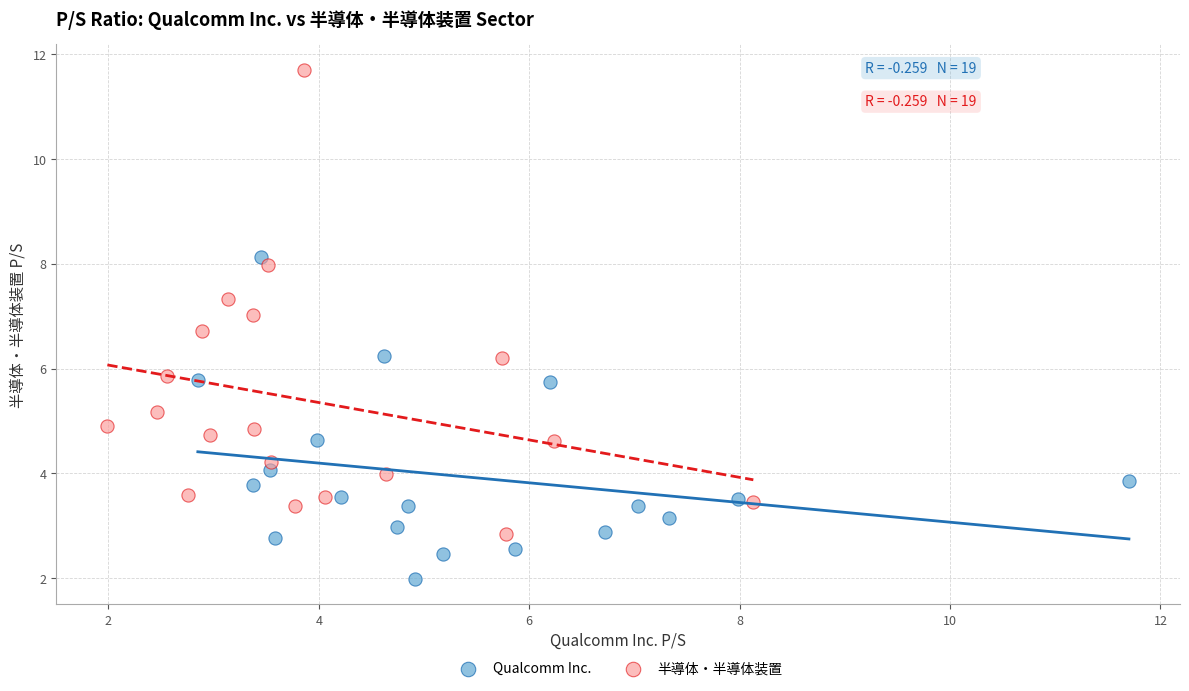

Which series reaches the maximum Y coordinate?

半導体・半導体装置